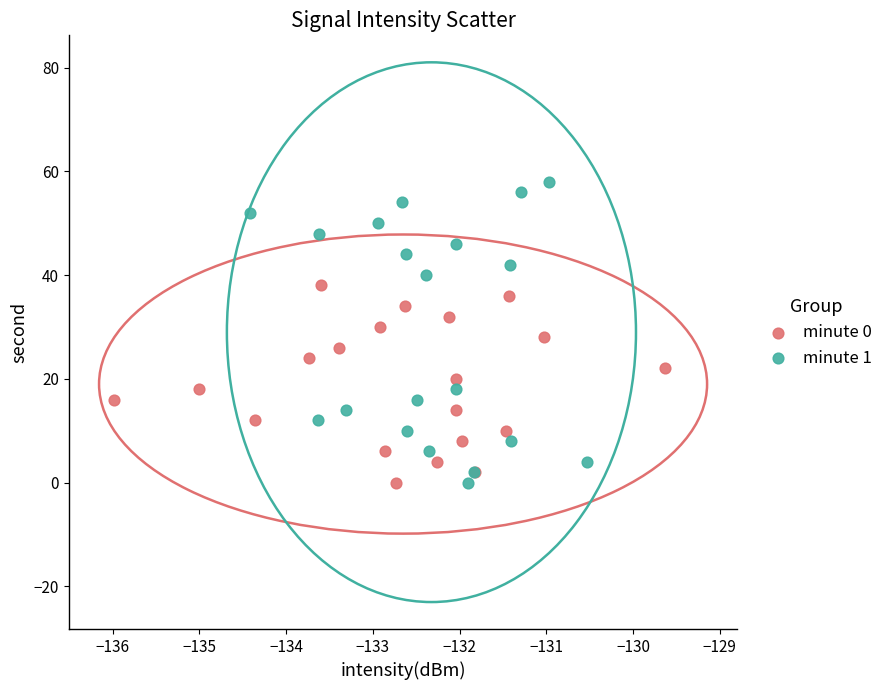

Which series has the widest spread of Y values?

minute 1